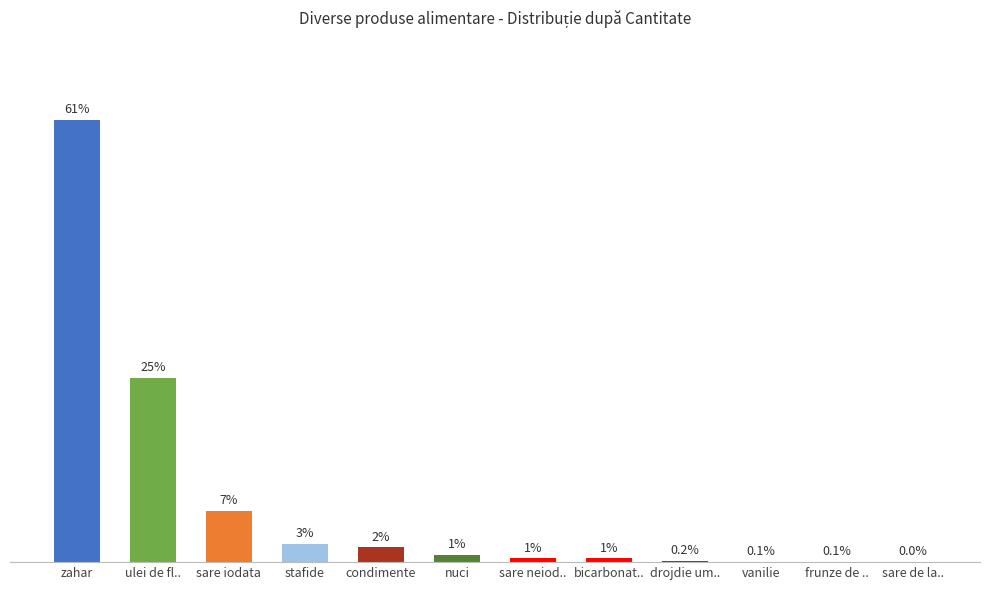

Between sare iodata and zahar, which is larger?

zahar